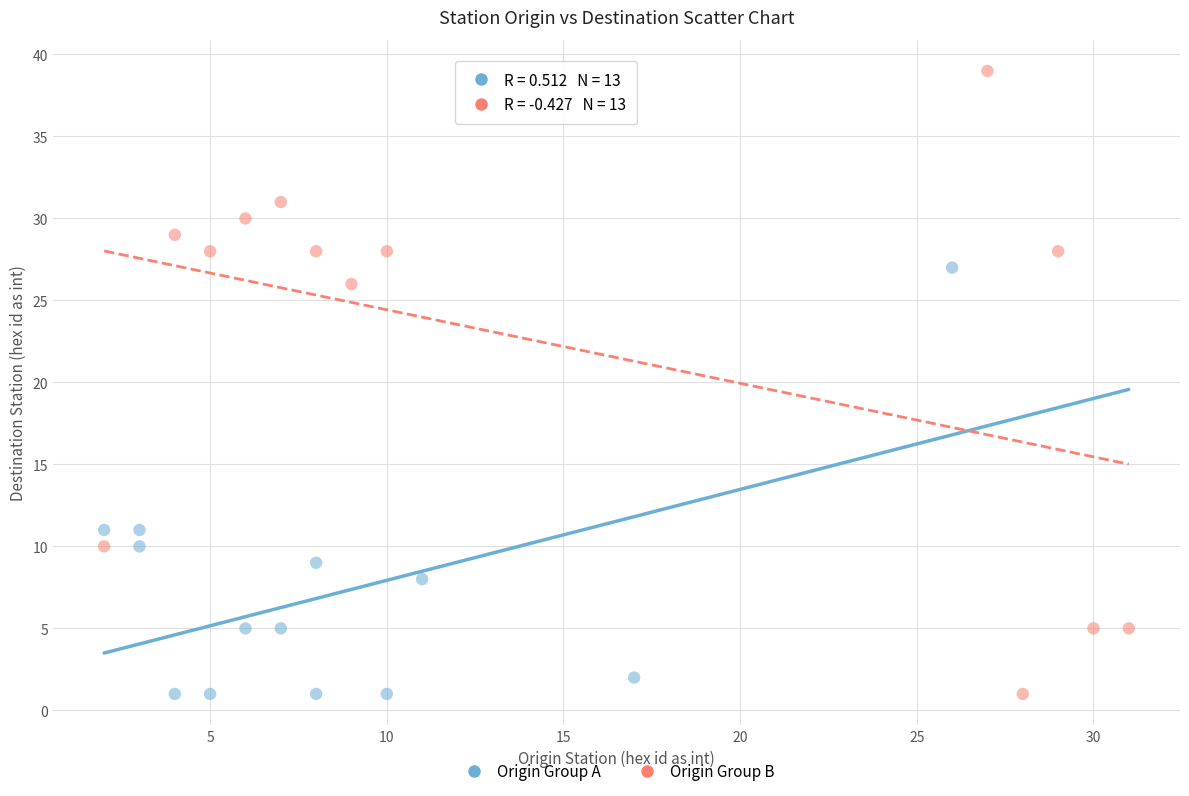

Which series has the widest spread of Y values?

Origin Group B